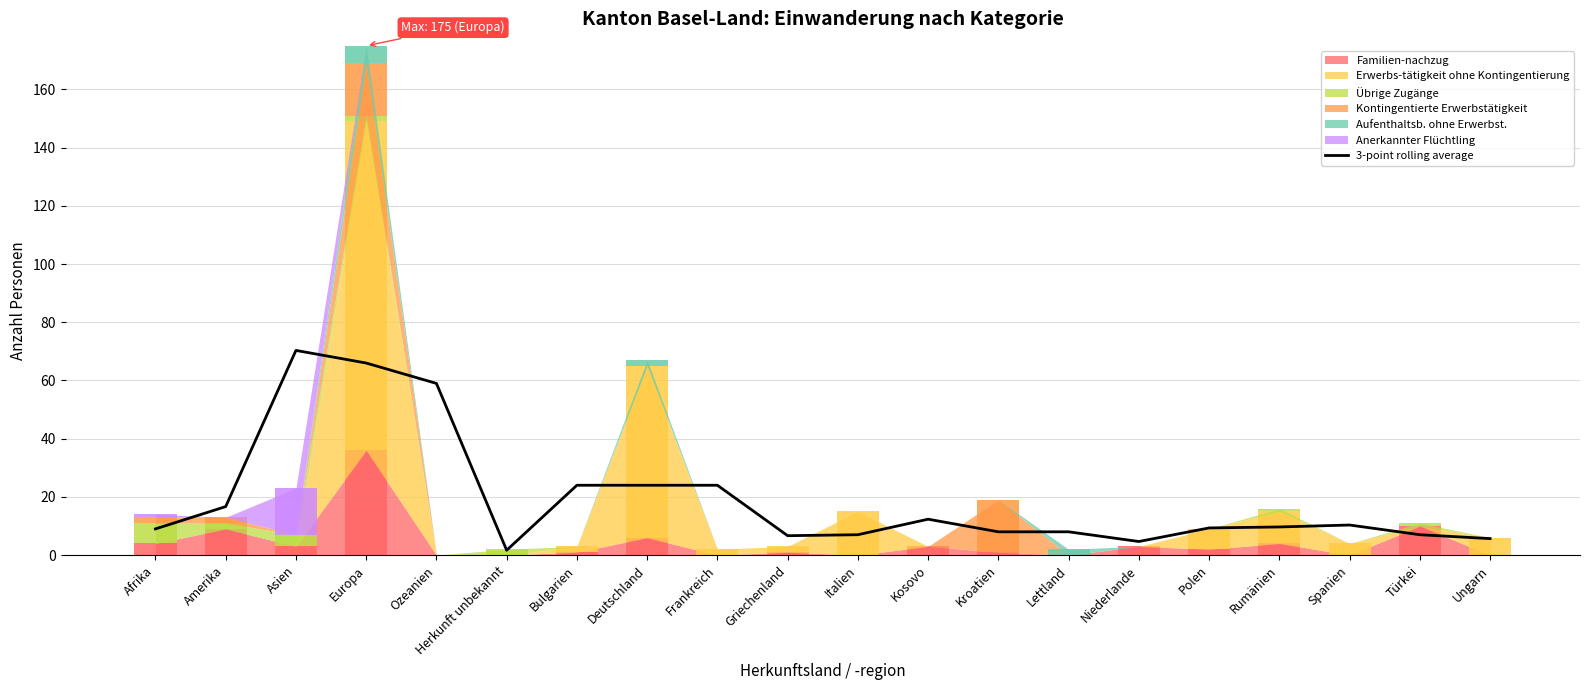

Are the bars horizontal?

No